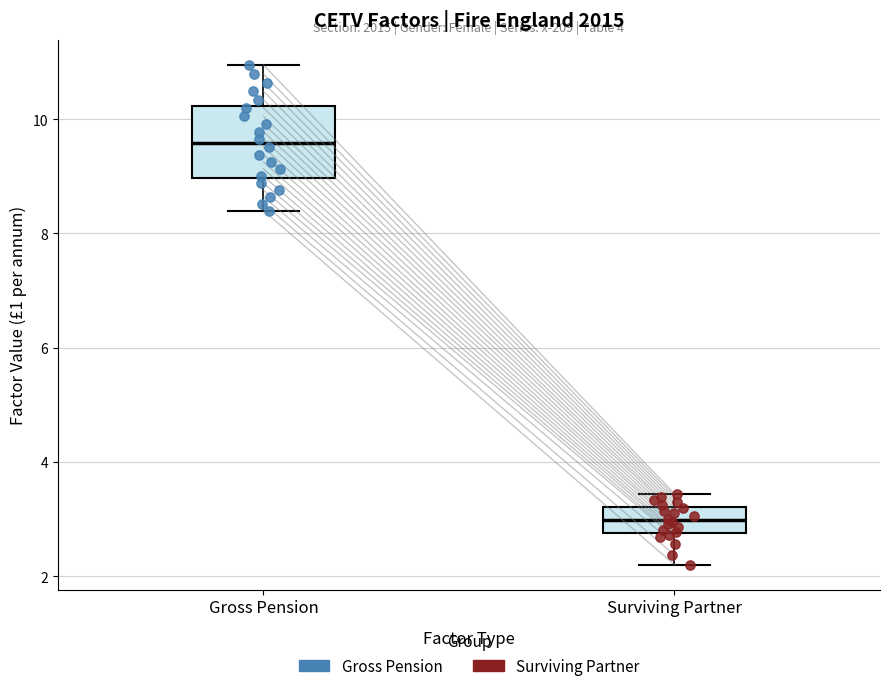

Where does the upper whisker of the box for Gross Pension end on the y-axis? The values are not printed on the chart, so give them approximately, as read against the axis.

11.0